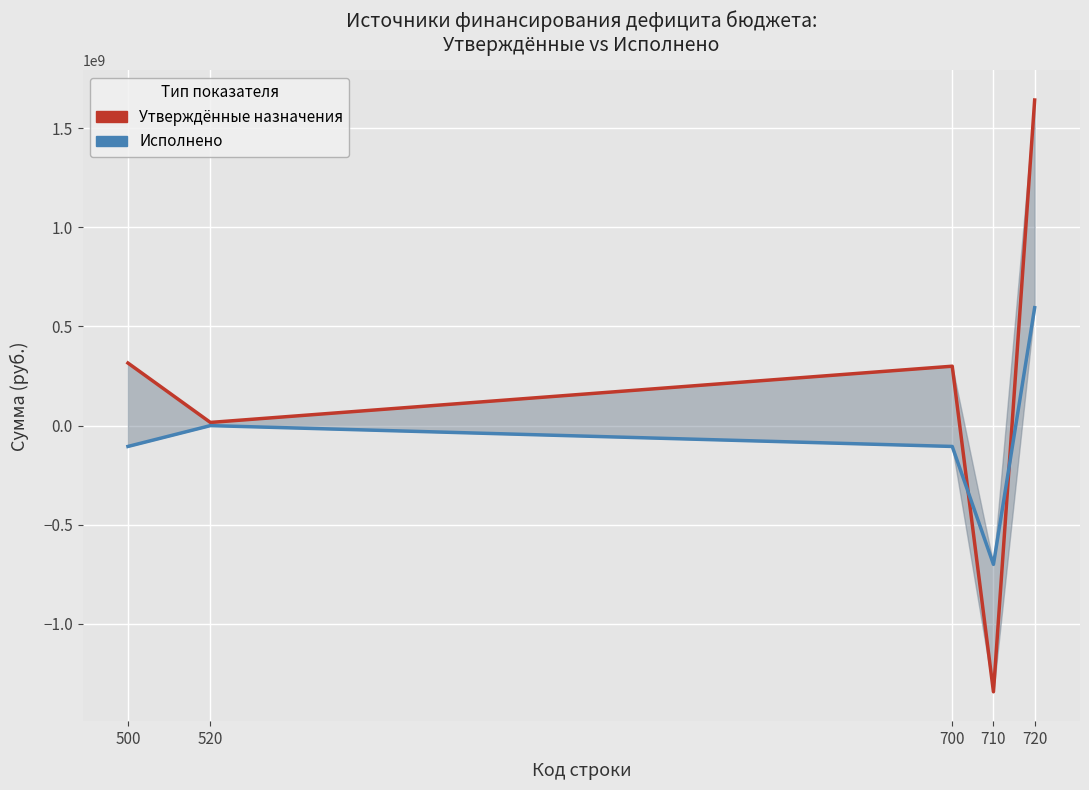

How many values in the Утверждённые назначения series are below 299483083?

2